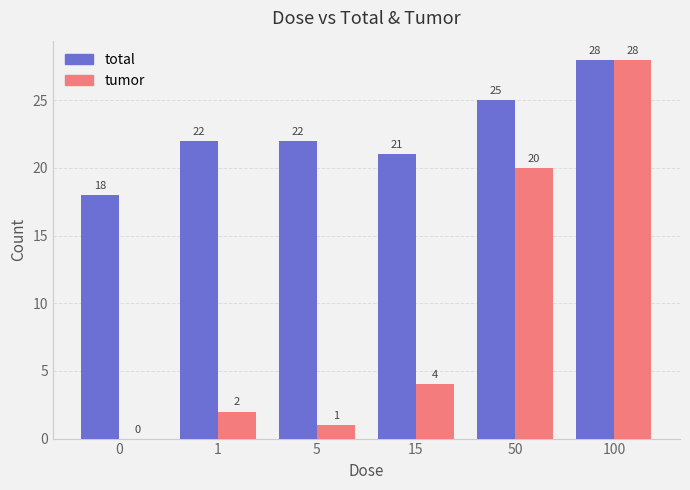

Which series has the largest total across all categories?

total